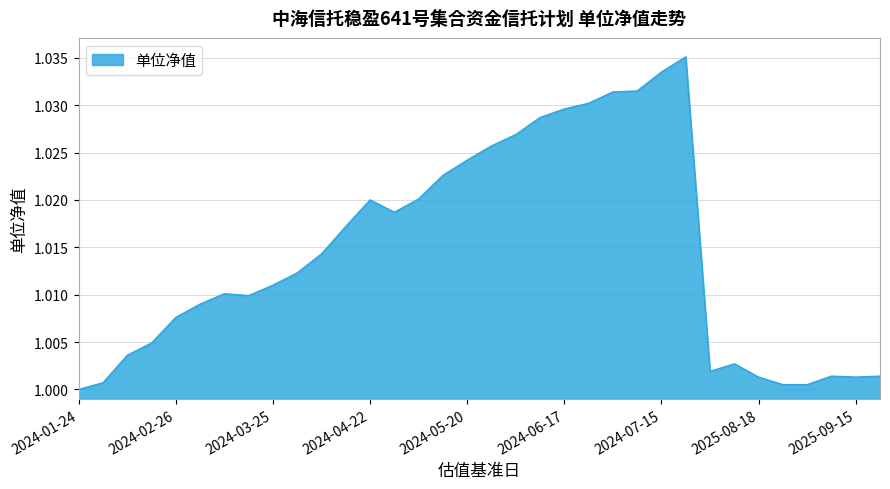

How many lines are shown in the chart?

1